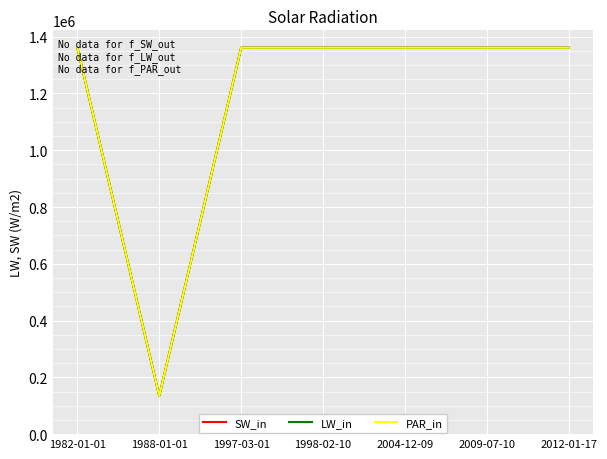

Does the chart have visible grid lines?

Yes